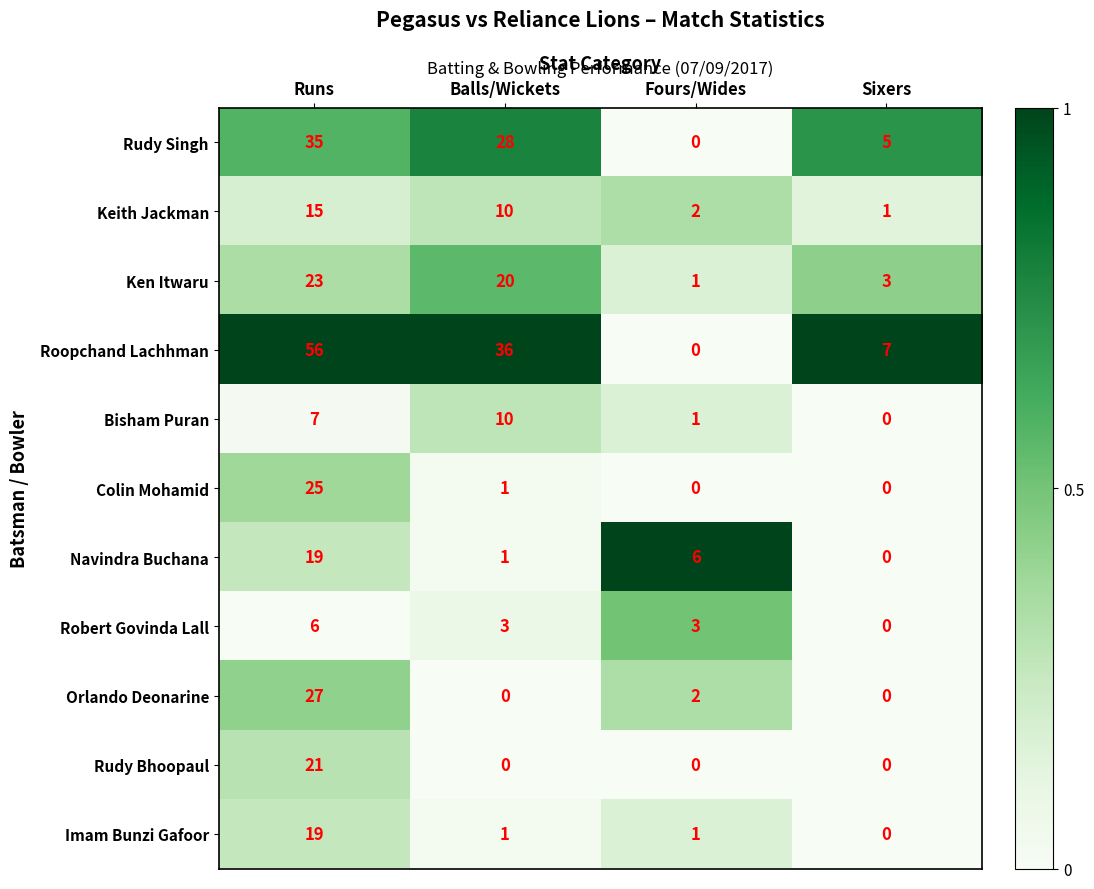

At how many categories does at least one series exceed 0?

4